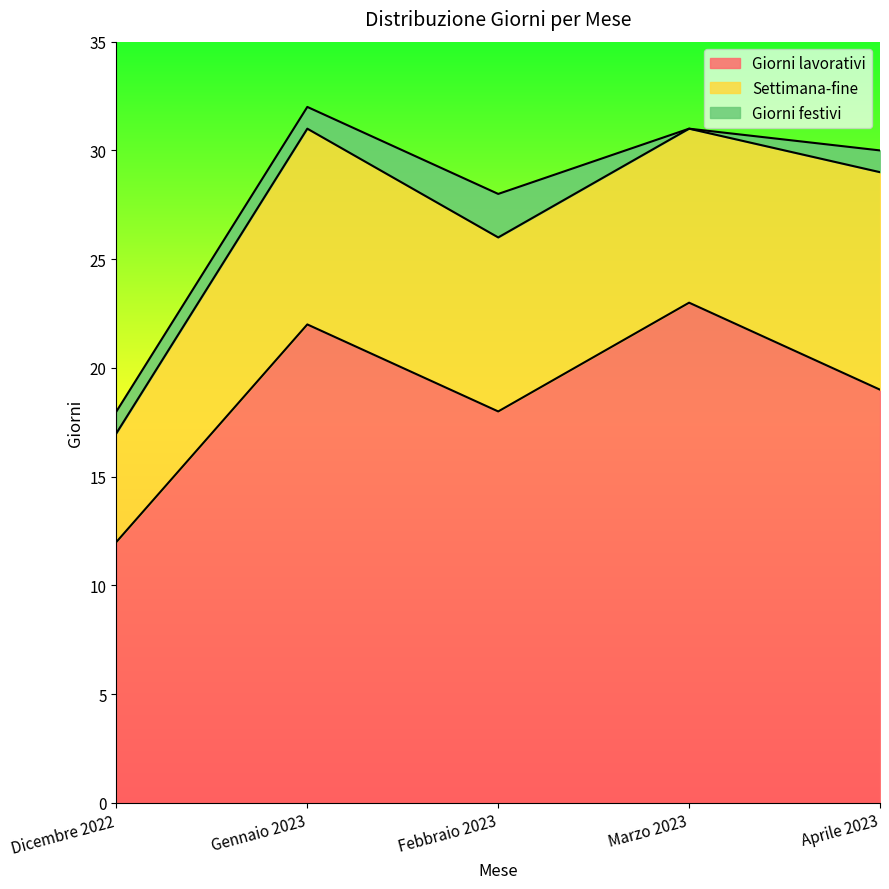

Is the value of Giorni lavorativi at Aprile 2023 greater than the value of Giorni festivi at Gennaio 2023?

Yes